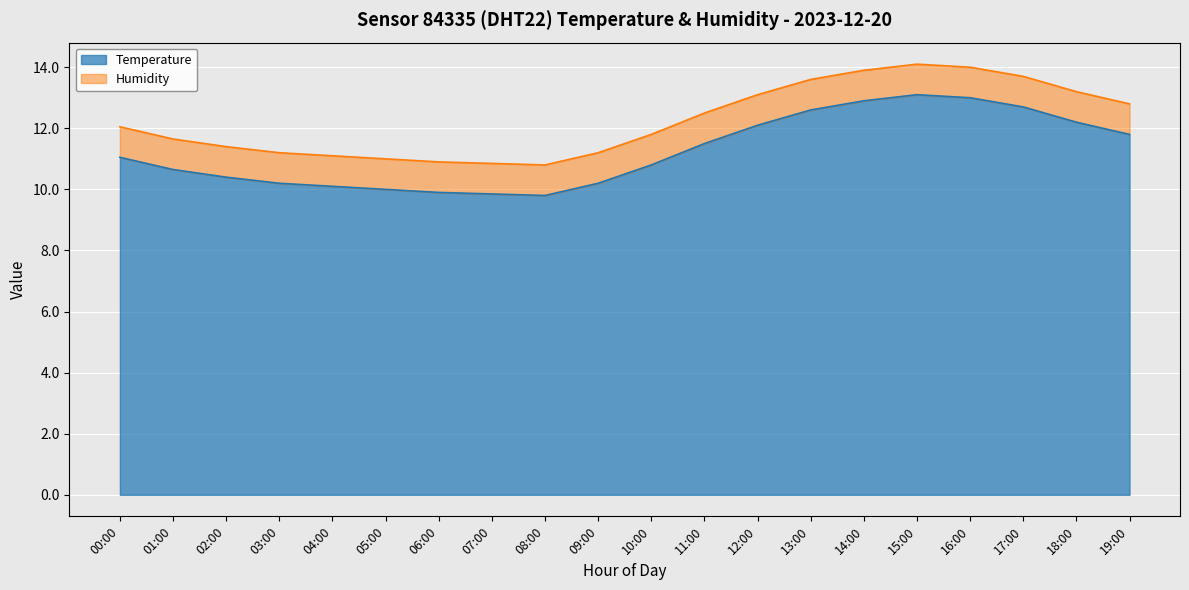

How many lines are shown in the chart?

2